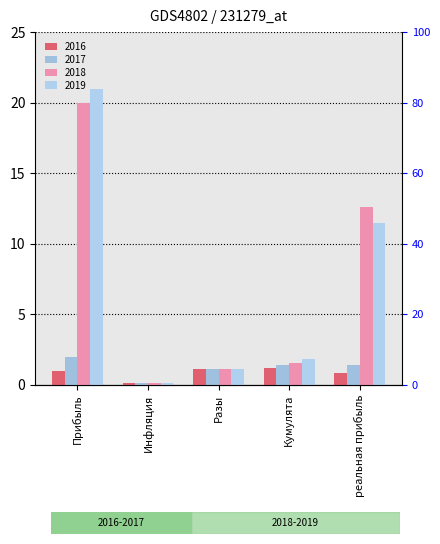

Which label corresponds to the largest value in the chart?

Прибыль